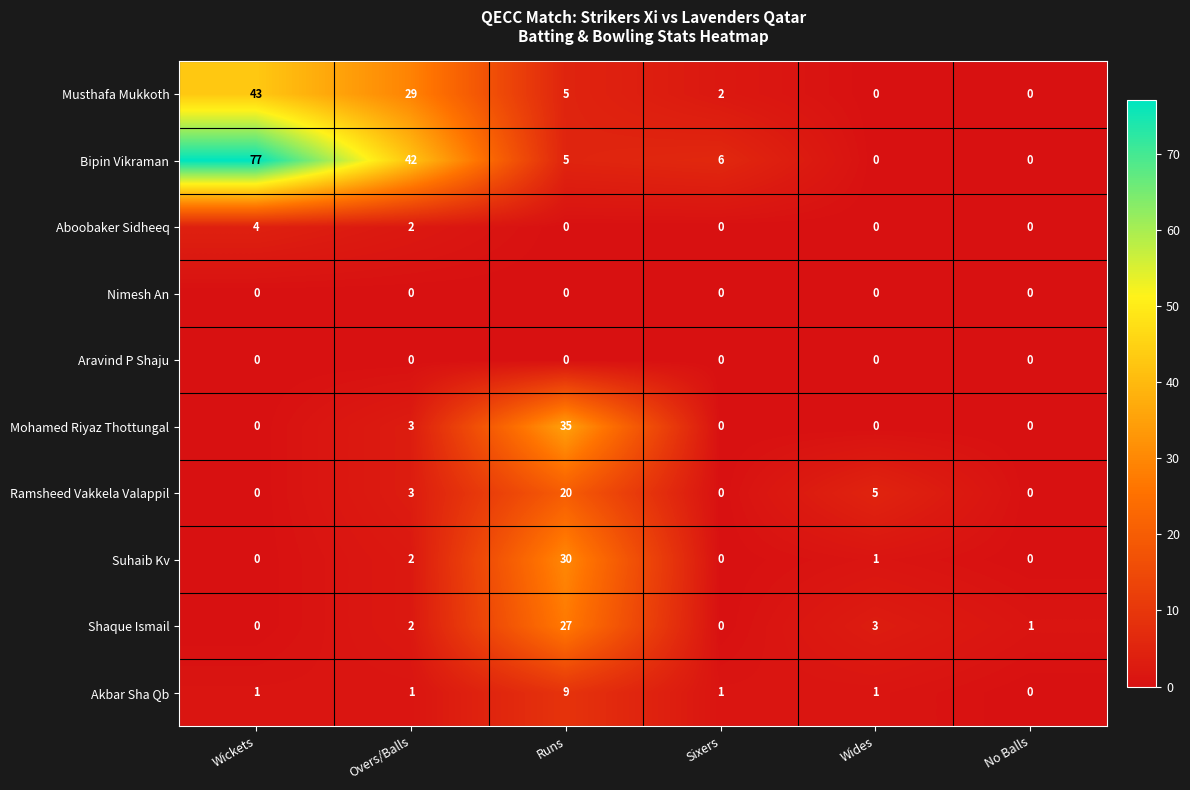

The Akbar Sha Qb series shows 2 at Overs/Balls. True or false?

False